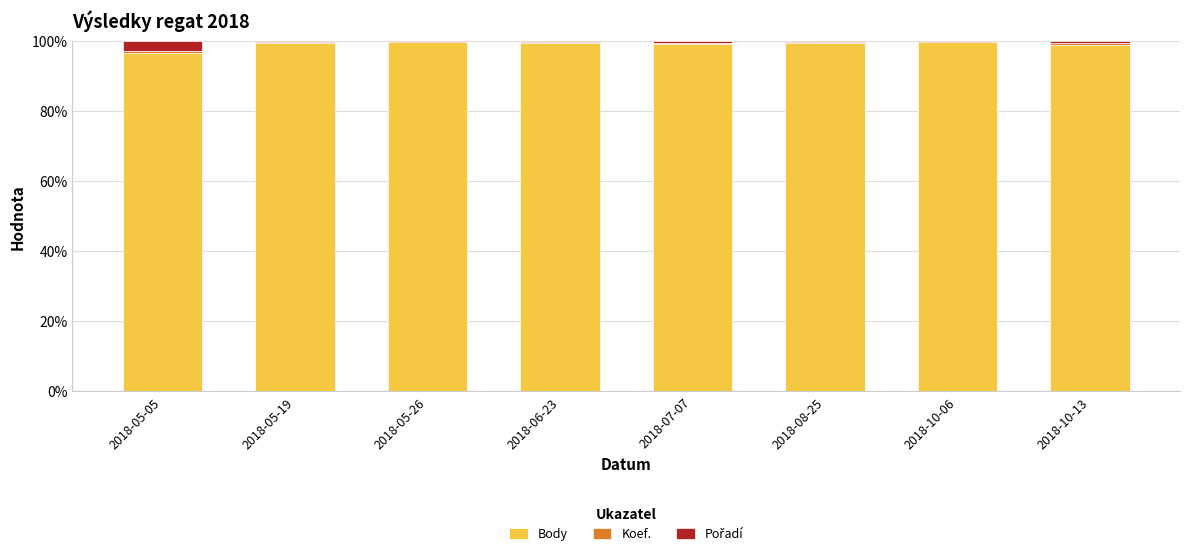

What is the maximum value for Body?

99.8